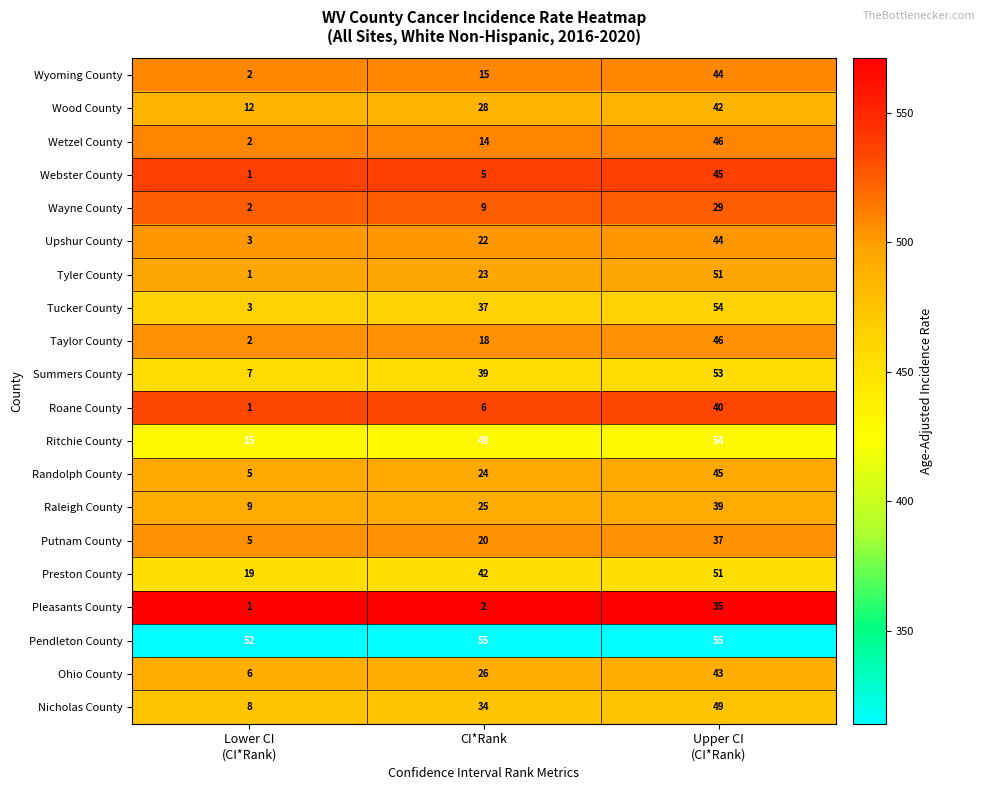

Which series has the largest total across all categories?

Pendleton County